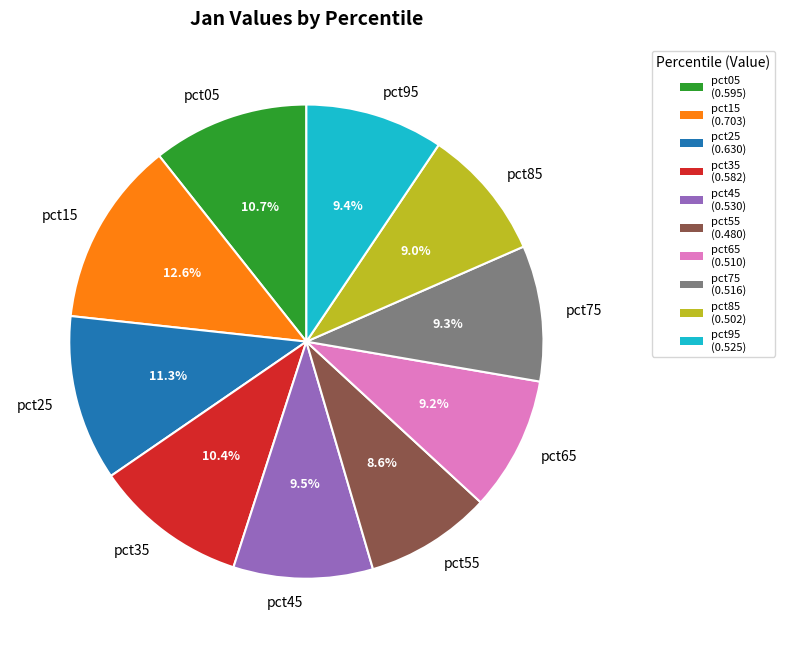

To the nearest percent, what percentage of the pie is pct75?

9%